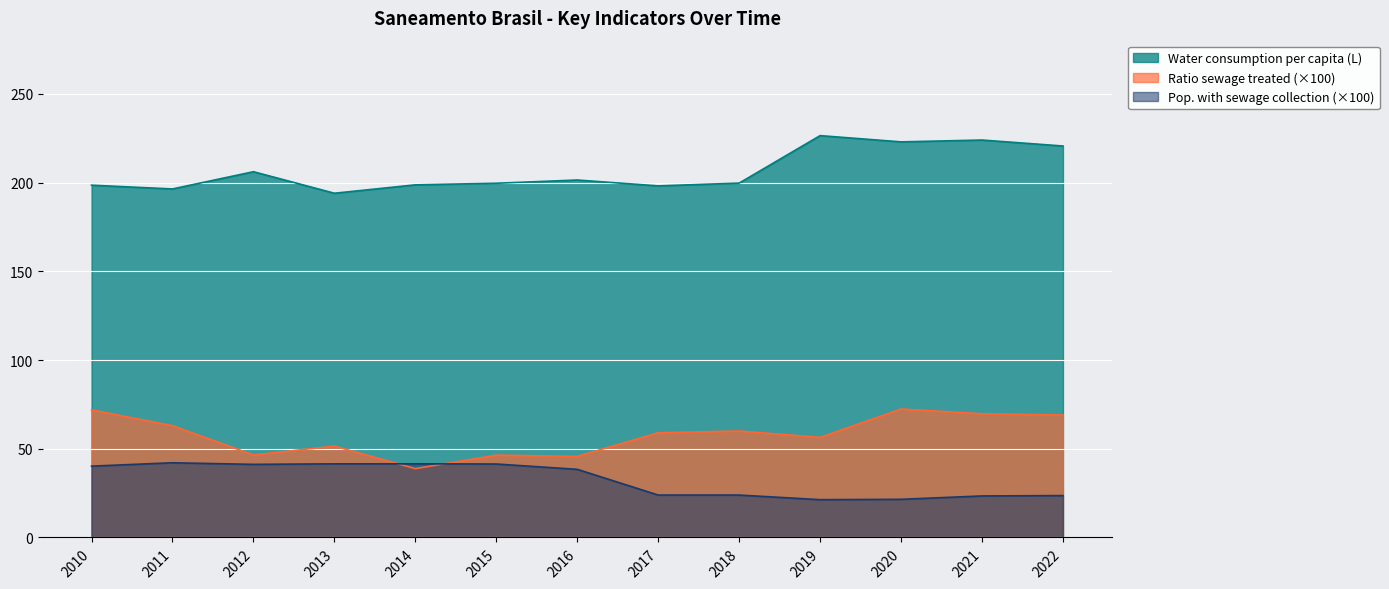

True or false: Pop. with sewage collection has more than 2 points higher than both neighbors.

False